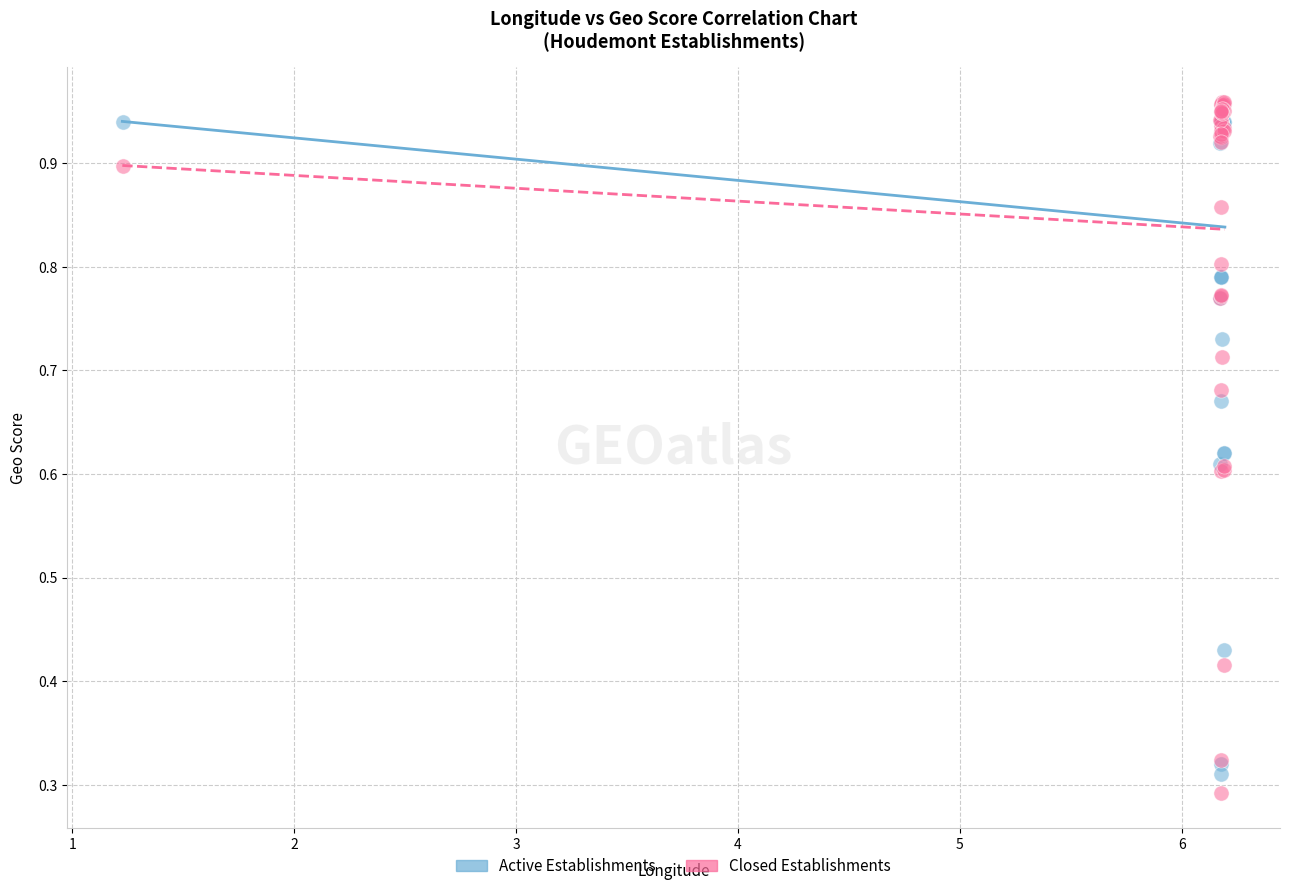

Which series has the widest spread of Y values?

Closed Establishments